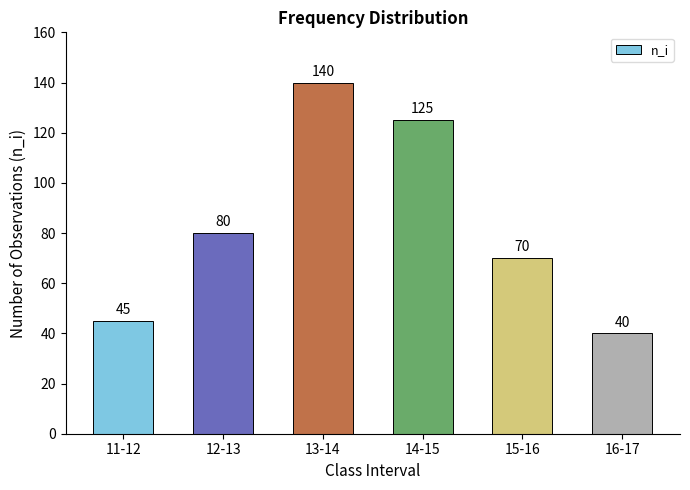

What is the average value?

83